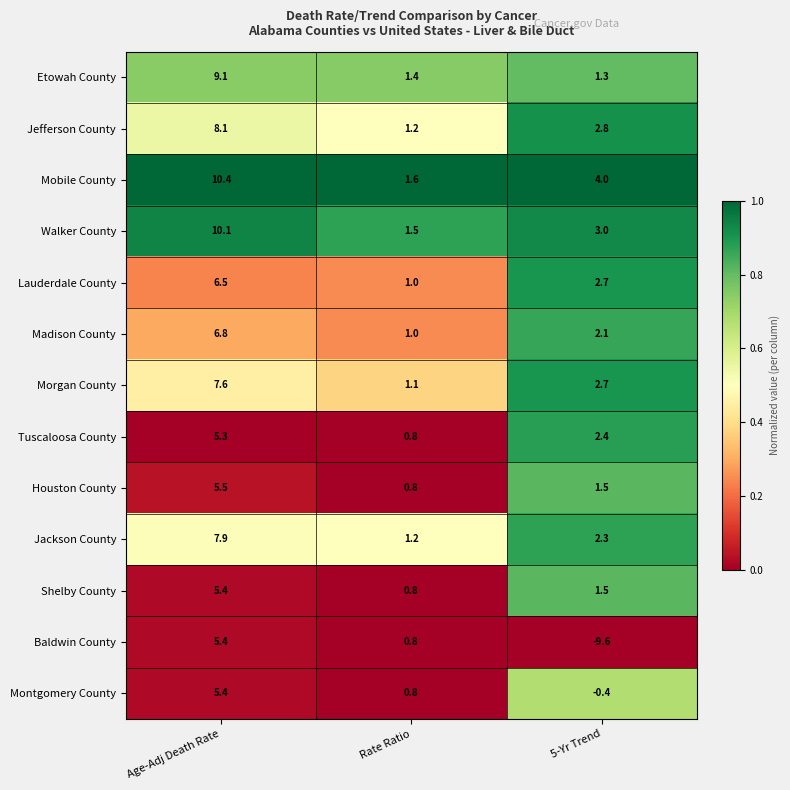

The Houston County series shows 0.6 at 5-Yr Trend. True or false?

False